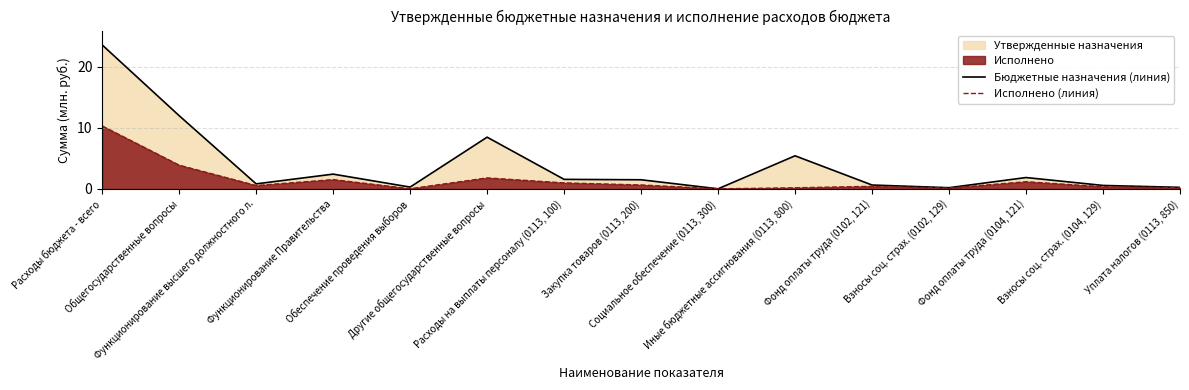

True or false: Исполнено (линия) has a value of 0.4 at Функционирование высшего должностного л..

False